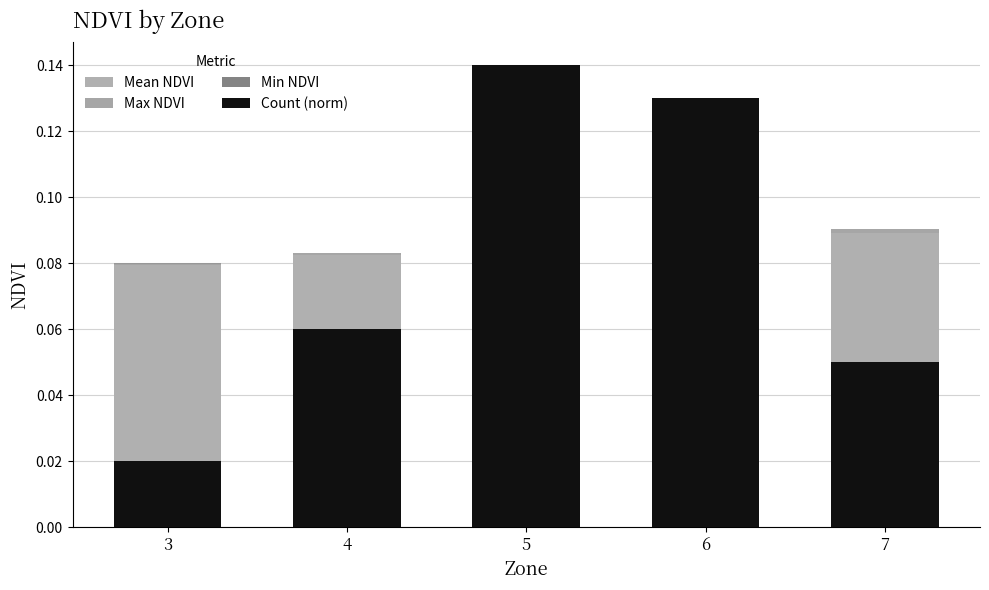

At which label is Min NDVI closest to 0?

3